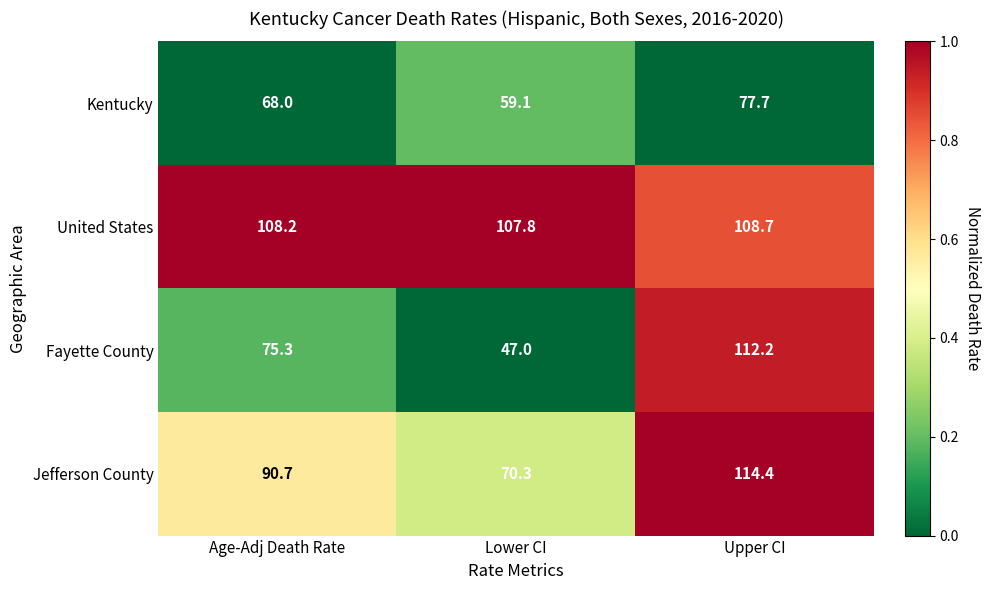

At which category is the sum across all series the highest?

Upper CI